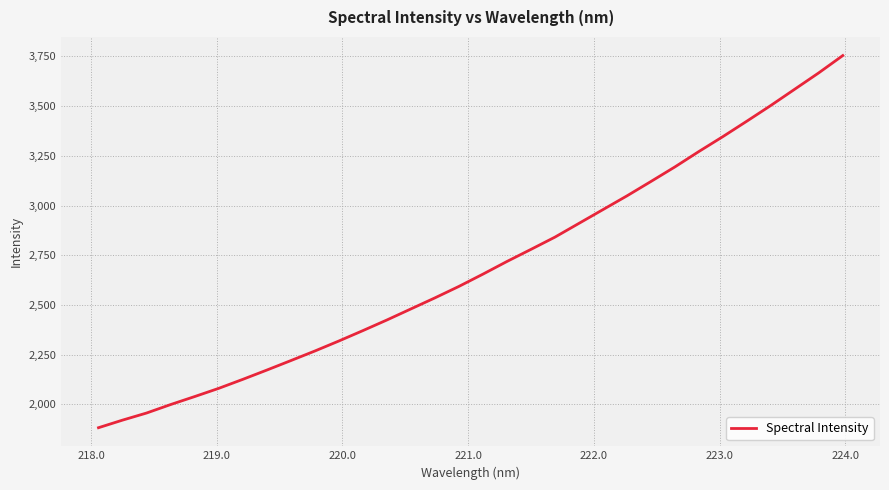

What is the smallest value displayed?

1882.9